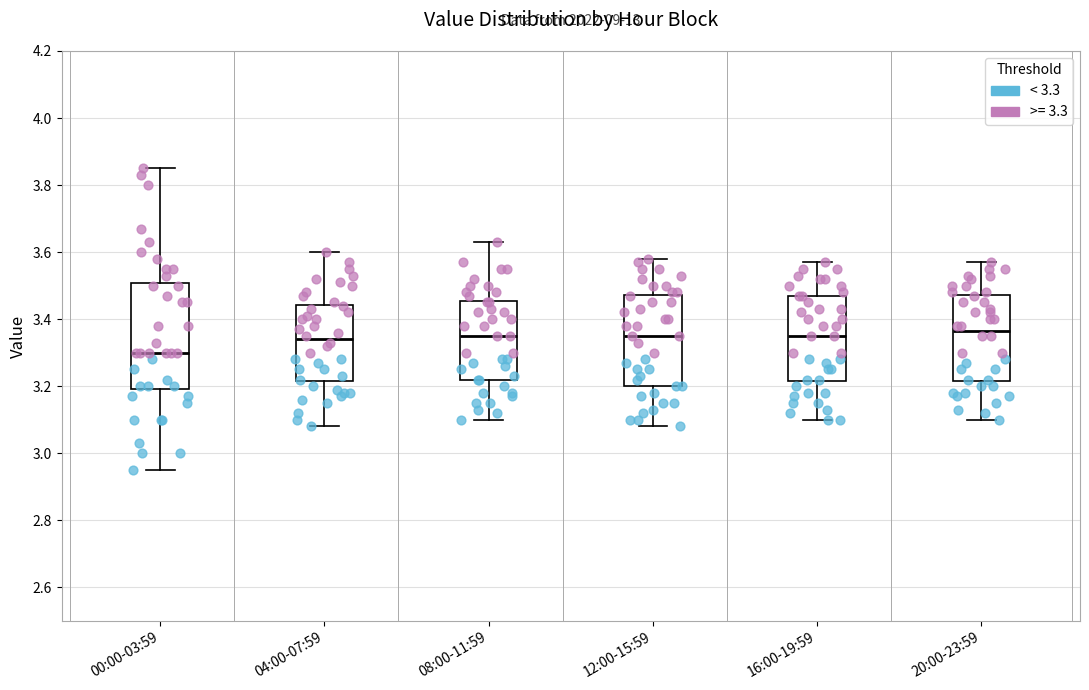

Reading left to right, read every box against the y-axis: the position of its median line, the range the box covers, and the ends of its whiskers. The values are not printed on the chart, so give them approximately, as read against the axis.

00:00-03:59: median 3.30, box 3.20 to 3.50, whiskers 2.96 to 3.86
04:00-07:59: median 3.34, box 3.22 to 3.44, whiskers 3.08 to 3.60
08:00-11:59: median 3.36, box 3.22 to 3.46, whiskers 3.10 to 3.64
12:00-15:59: median 3.36, box 3.20 to 3.48, whiskers 3.08 to 3.58
16:00-19:59: median 3.36, box 3.22 to 3.48, whiskers 3.10 to 3.58
20:00-23:59: median 3.36, box 3.22 to 3.48, whiskers 3.10 to 3.58